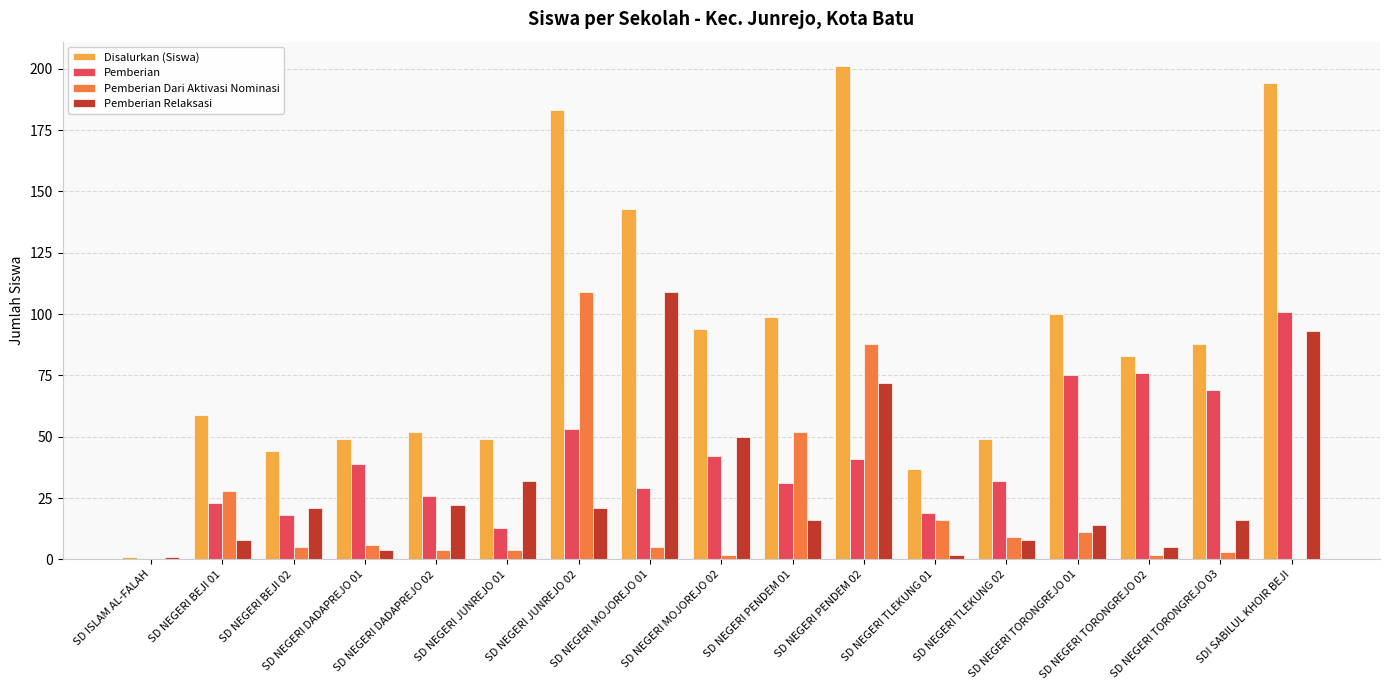

Which series has the largest total across all categories?

Disalurkan (Siswa)